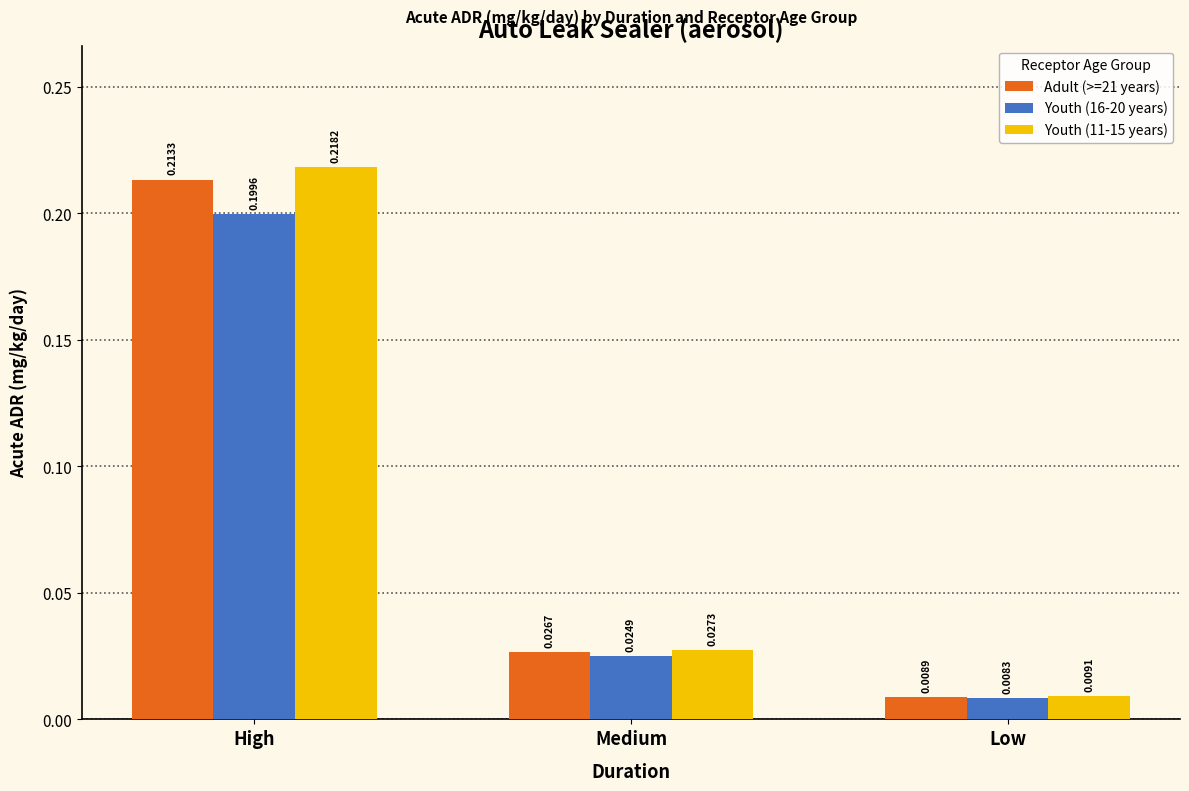

At which category is the sum across all series the highest?

High